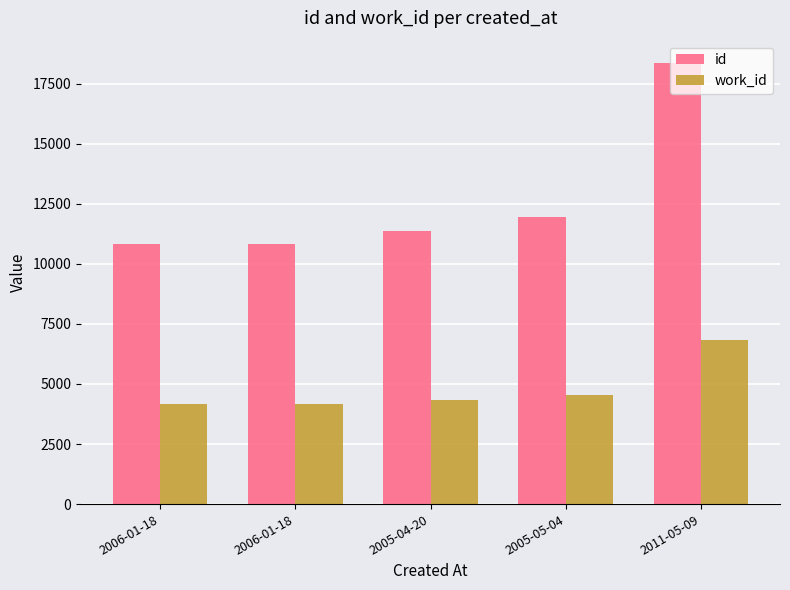

Read the id value at 2005-04-20, to the nearest 50.

11400